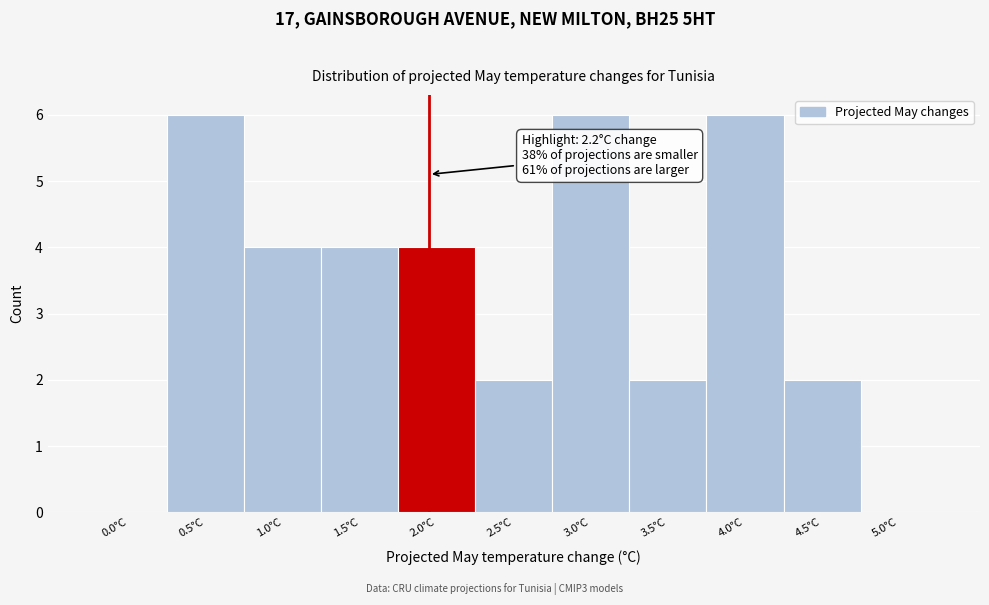

Reading left to right, extract all data points from this chart.

0.0°C=0	0.5°C=6	1.0°C=4	1.5°C=4	2.0°C=4	2.5°C=2	3.0°C=6	3.5°C=2	4.0°C=6	4.5°C=2	5.0°C=0